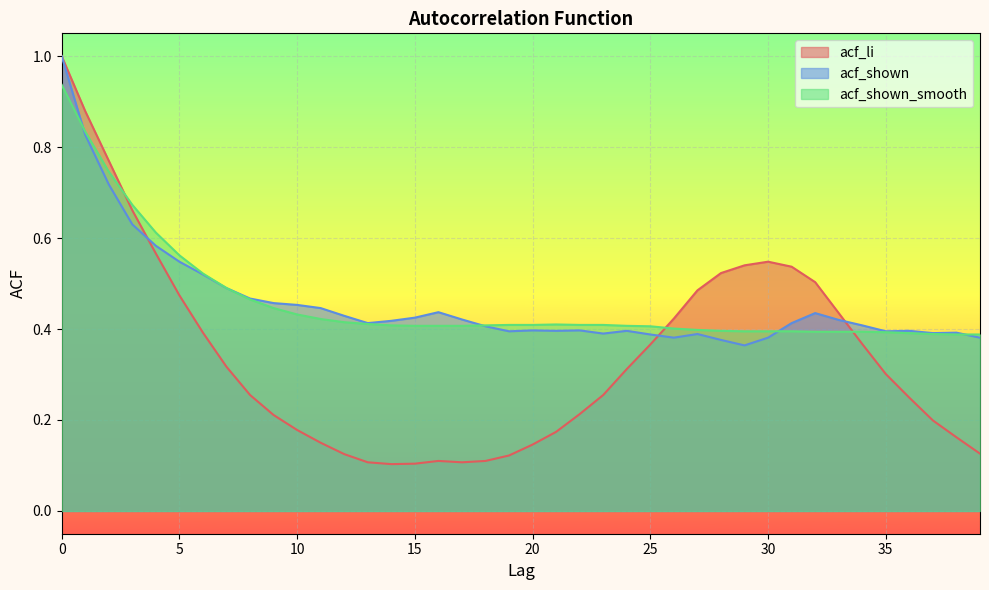

Reading left to right, what are all the values shown in this chart?

acf_li: 1.0	0.9	0.8	0.7	0.6	0.5	0.4	0.3	0.3	0.2	0.2	0.1	0.1	0.1	0.1	0.1	0.1	0.1	0.1	0.1	0.1	0.2	0.2	0.3	0.3	0.4	0.4	0.5	0.5	0.5	0.5	0.5	0.5	0.4	0.4	0.3	0.2	0.2	0.2	0.1
acf_shown: 1.0	0.8	0.7	0.6	0.6	0.5	0.5	0.5	0.5	0.5	0.5	0.4	0.4	0.4	0.4	0.4	0.4	0.4	0.4	0.4	0.4	0.4	0.4	0.4	0.4	0.4	0.4	0.4	0.4	0.4	0.4	0.4	0.4	0.4	0.4	0.4	0.4	0.4	0.4	0.4
acf_shown_smooth: 0.9	0.8	0.7	0.7	0.6	0.6	0.5	0.5	0.5	0.4	0.4	0.4	0.4	0.4	0.4	0.4	0.4	0.4	0.4	0.4	0.4	0.4	0.4	0.4	0.4	0.4	0.4	0.4	0.4	0.4	0.4	0.4	0.4	0.4	0.4	0.4	0.4	0.4	0.4	0.4